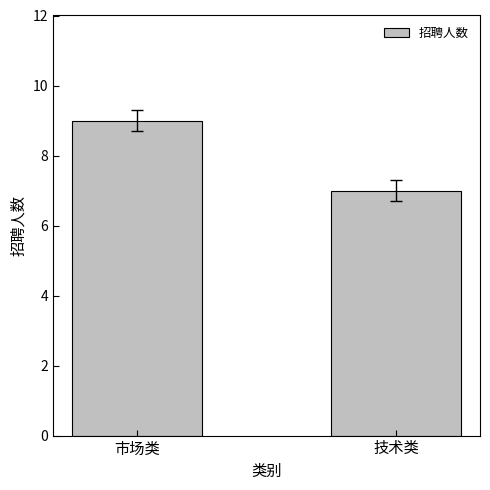

Read the value at 市场类.

9